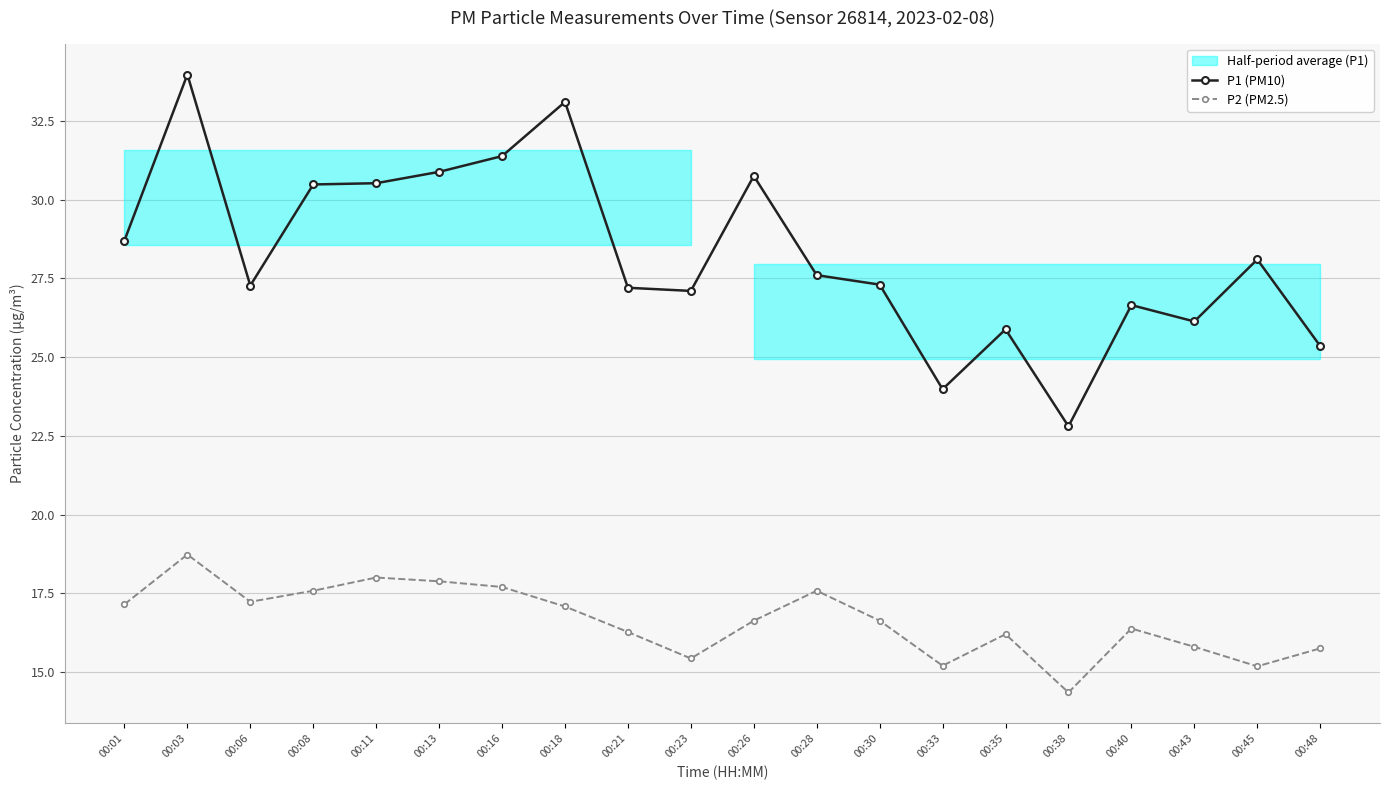

List the series in order of their peak value, lowest first.

P2 (PM2.5), P1 (PM10)